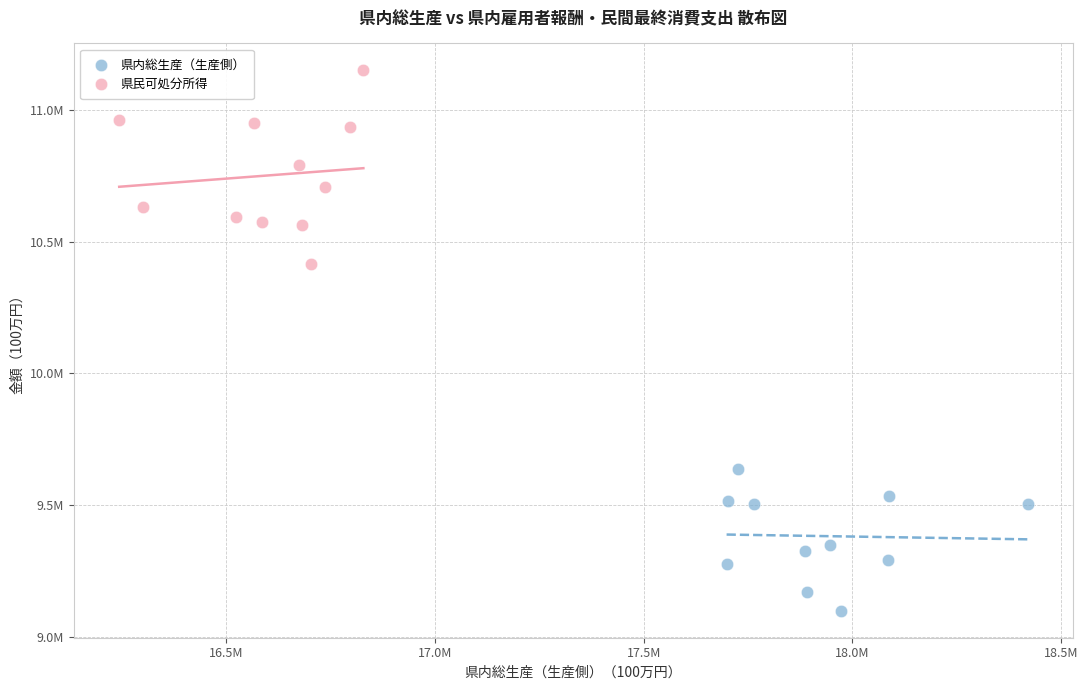

What are all the series names shown in the legend?

県内総生産（生産側）, 県民可処分所得